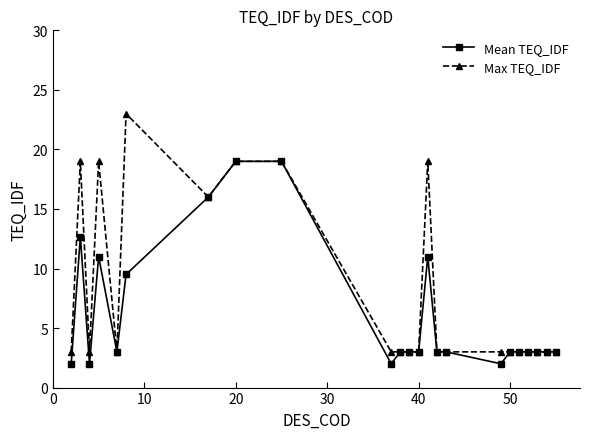

Count the number of data series in this chart.

2